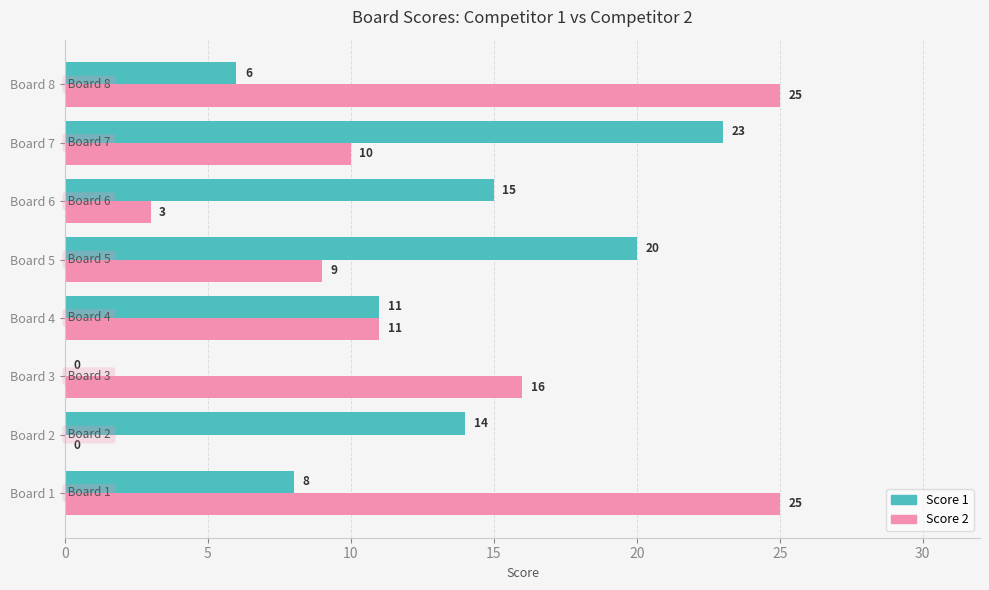

What is the sum of all Score 1 values?

97